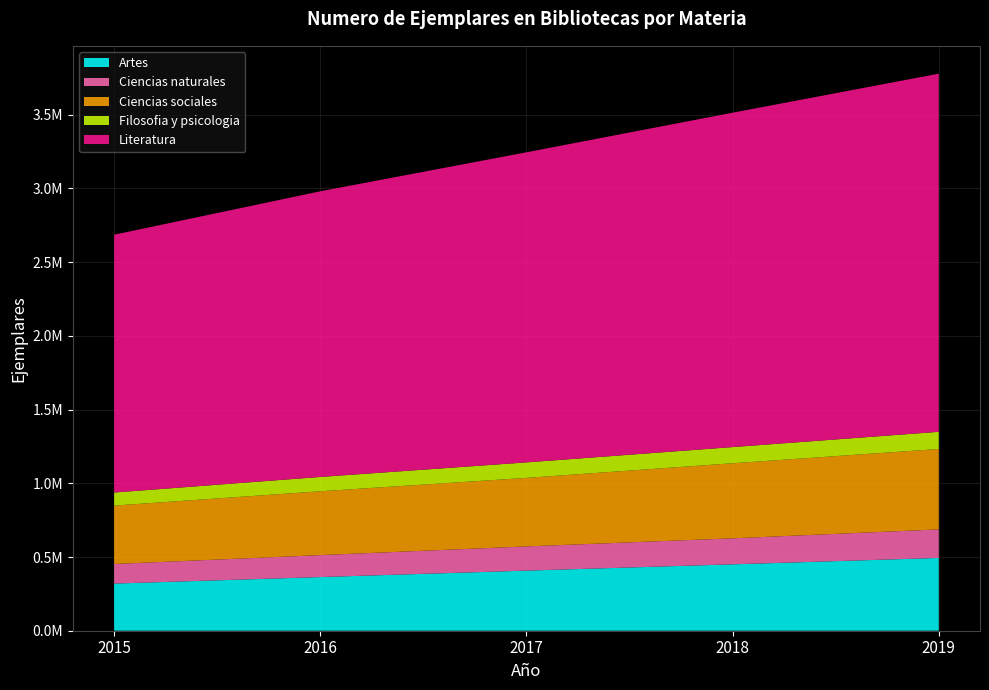

Reading left to right, list all the values displayed in this chart.

Artes: 2015=319781	2016=363900	2017=407652	2018=450282	2019=493661
Ciencias naturales: 2015=132722	2016=149014	2017=164181	2018=176389	2019=193492
Ciencias sociales: 2015=396202	2016=432849	2017=464742	2018=509102	2019=545529
Filosofia y psicologia: 2015=88637	2016=97246	2017=105156	2018=109797	2019=116501
Literatura: 2015=1748552	2016=1937372	2017=2103212	2018=2267975	2019=2428968